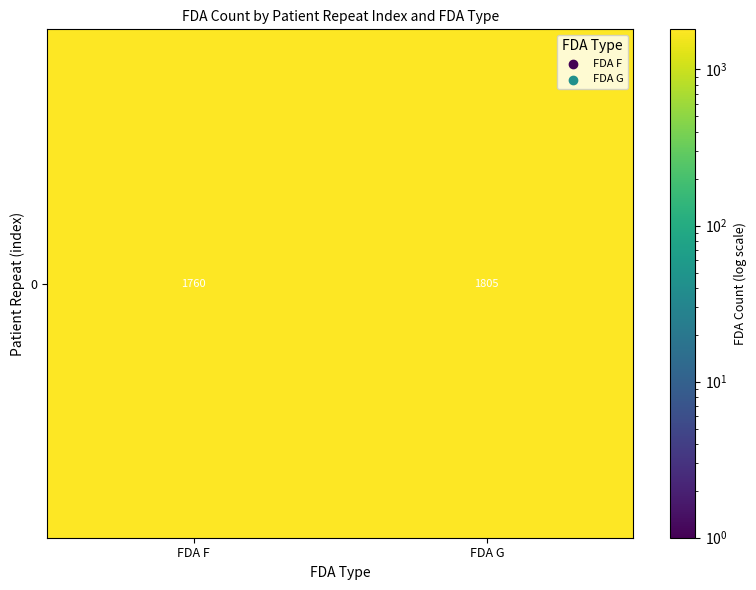

Which category has the lowest value across all series?

FDA F